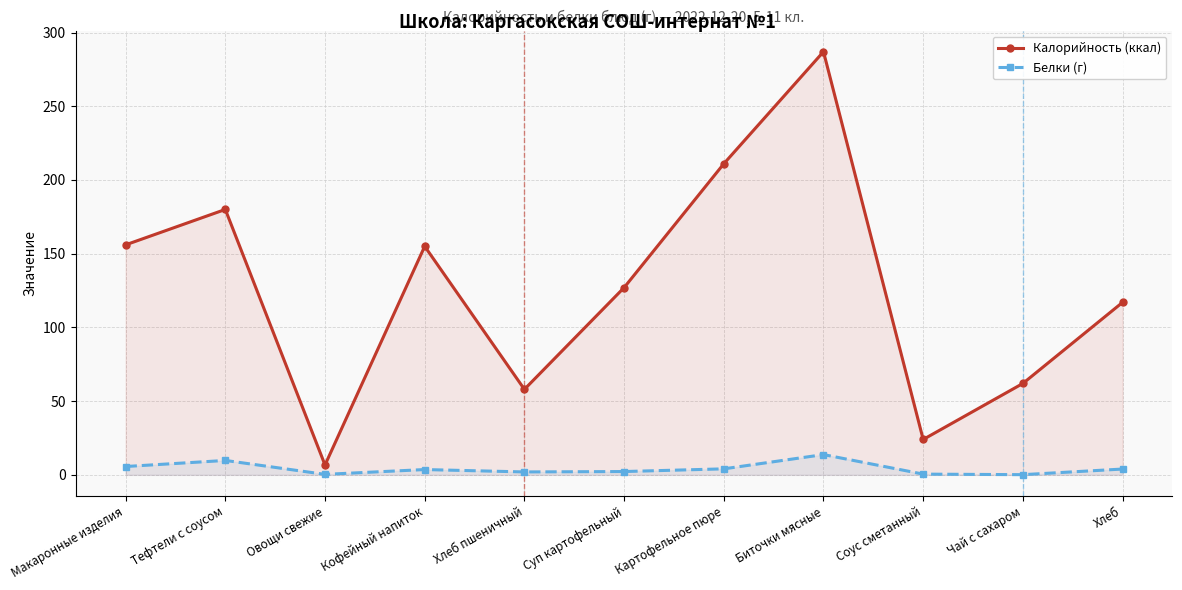

True or false: Калорийность (ккал) and Белки (г) intersect in this chart.

False